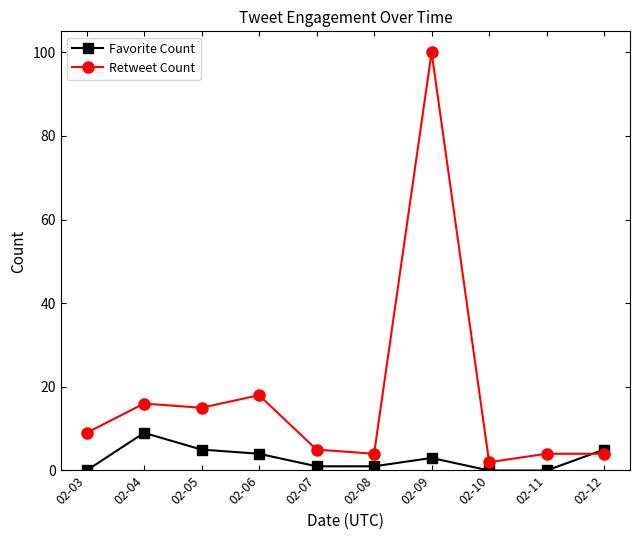

Is it true that Retweet Count equals 2 at 02-03?

False